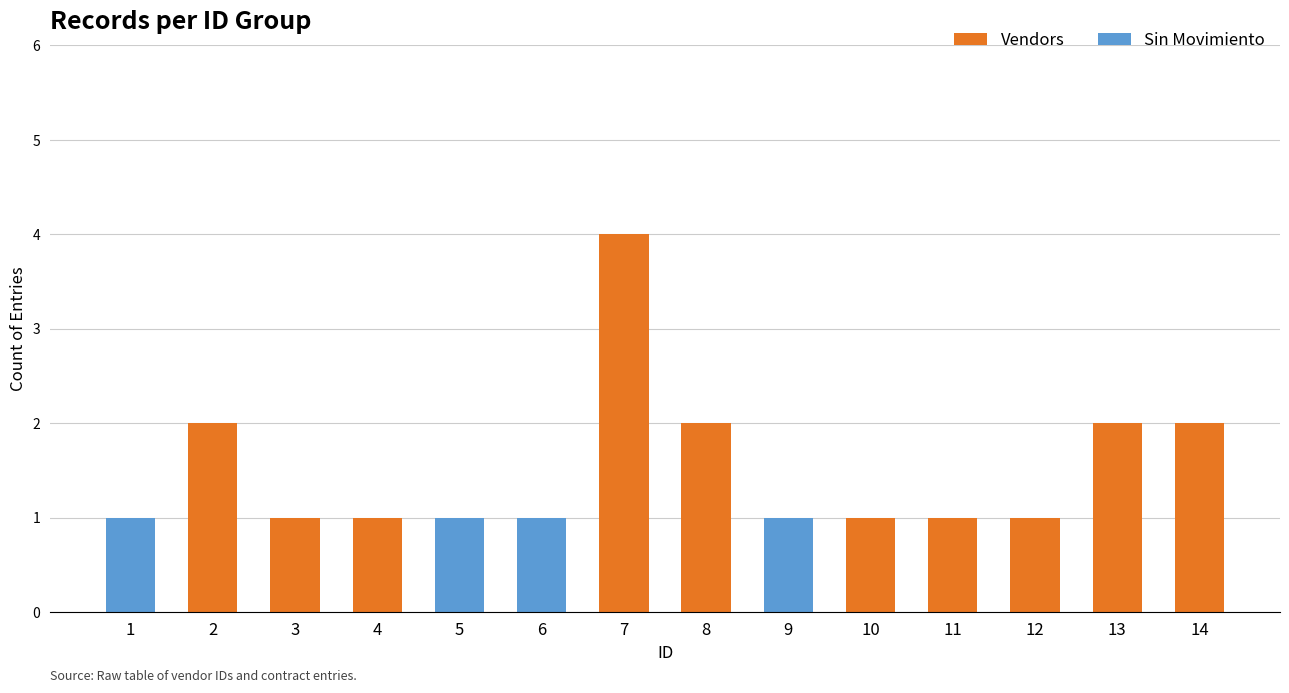

At which category is the sum across all series the highest?

7